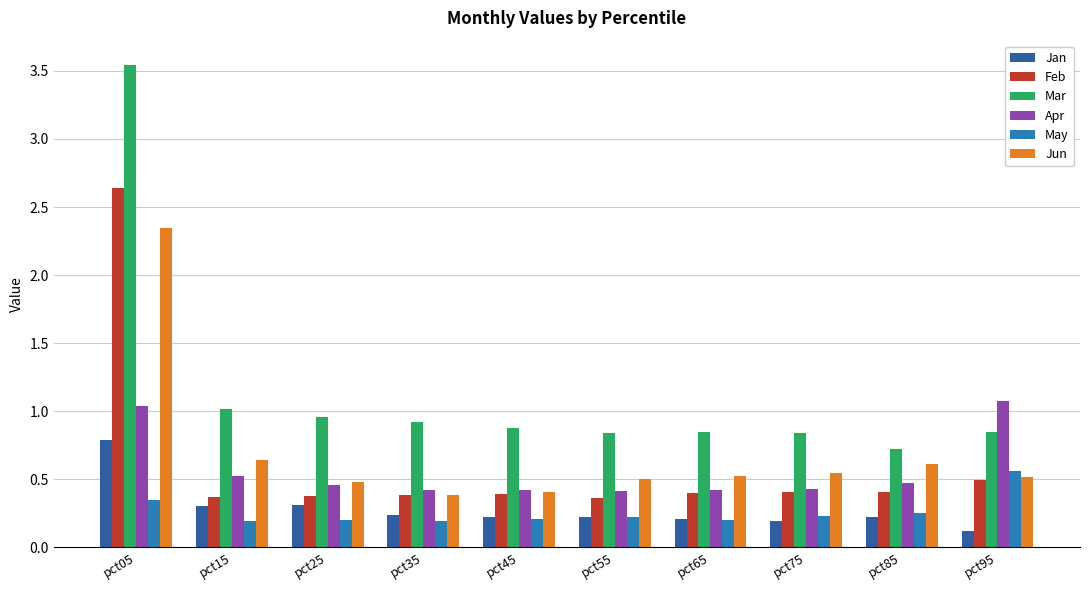

How many groups of bars are there?

10